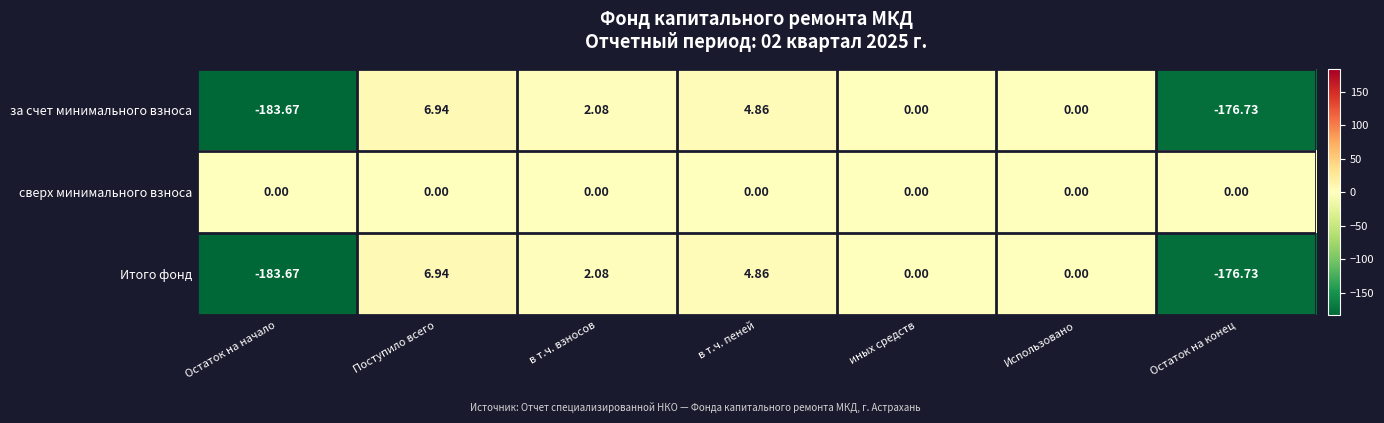

At which category is the sum across all series the highest?

Поступило всего